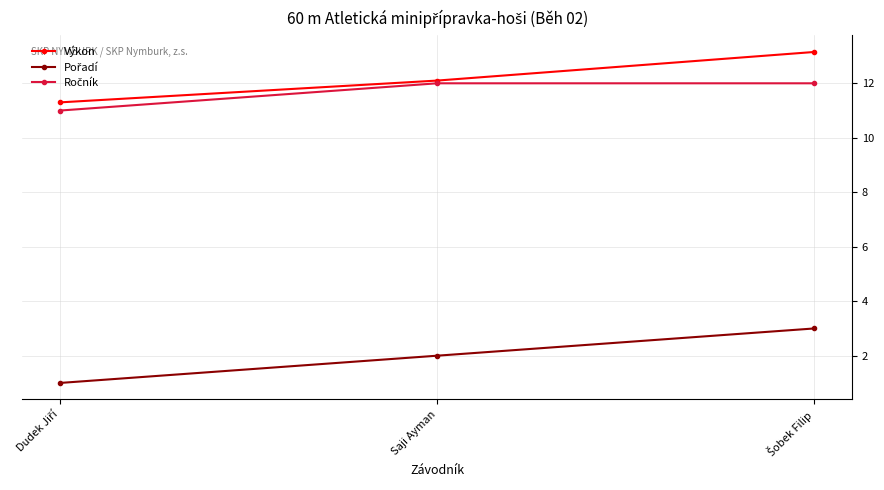

What is the value of the Výkon point at the 3rd from the left?

13.2